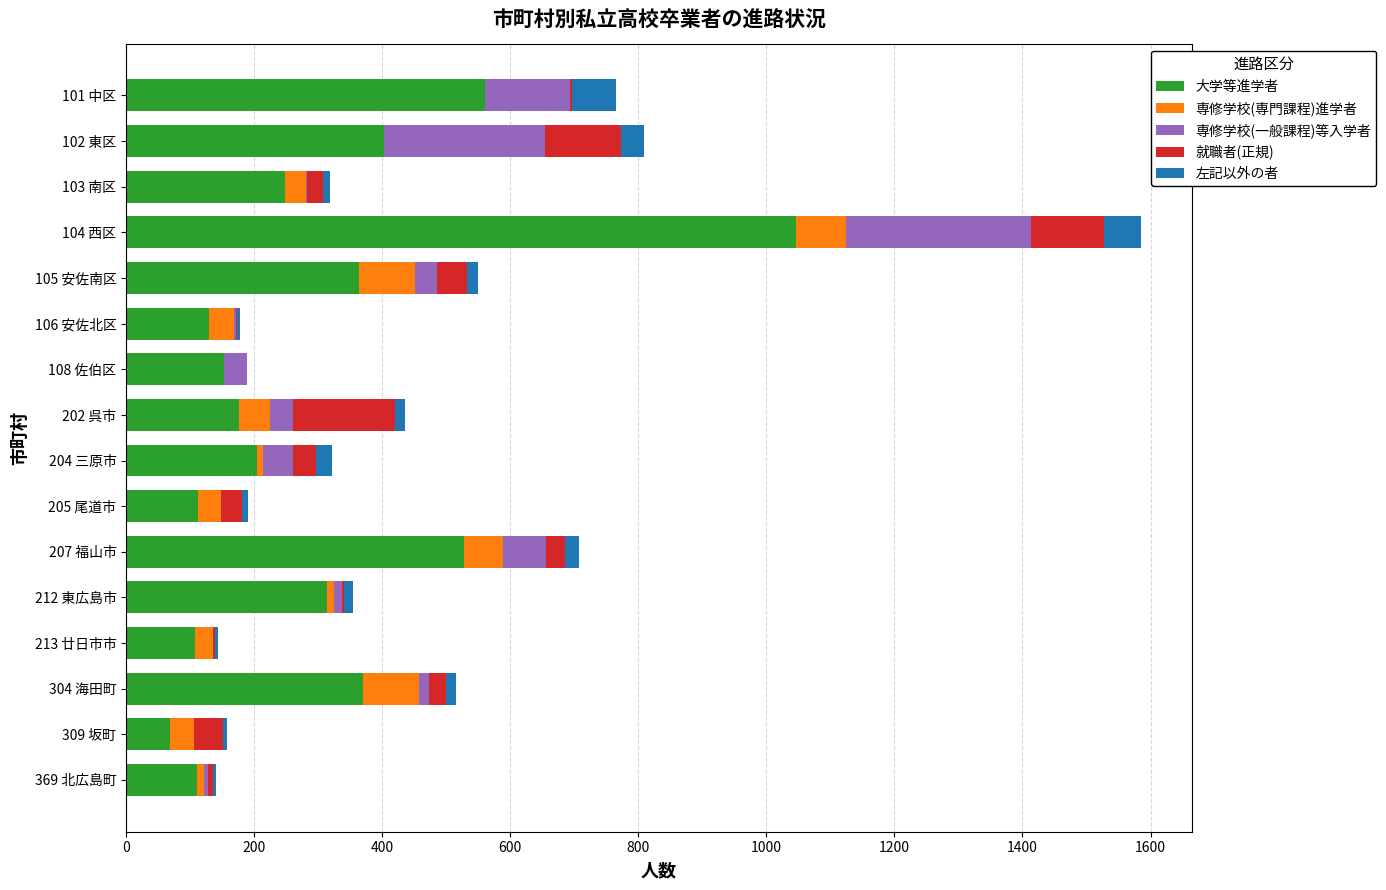

At which label does 大学等進学者 reach its peak?

104 西区